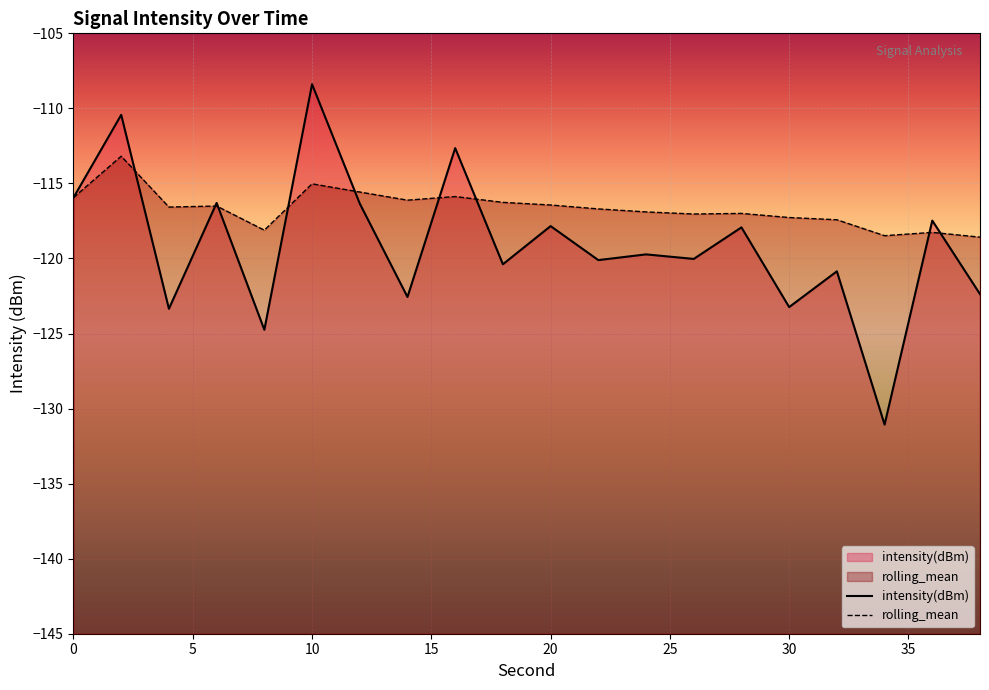

What is the greatest value displayed?

-108.4